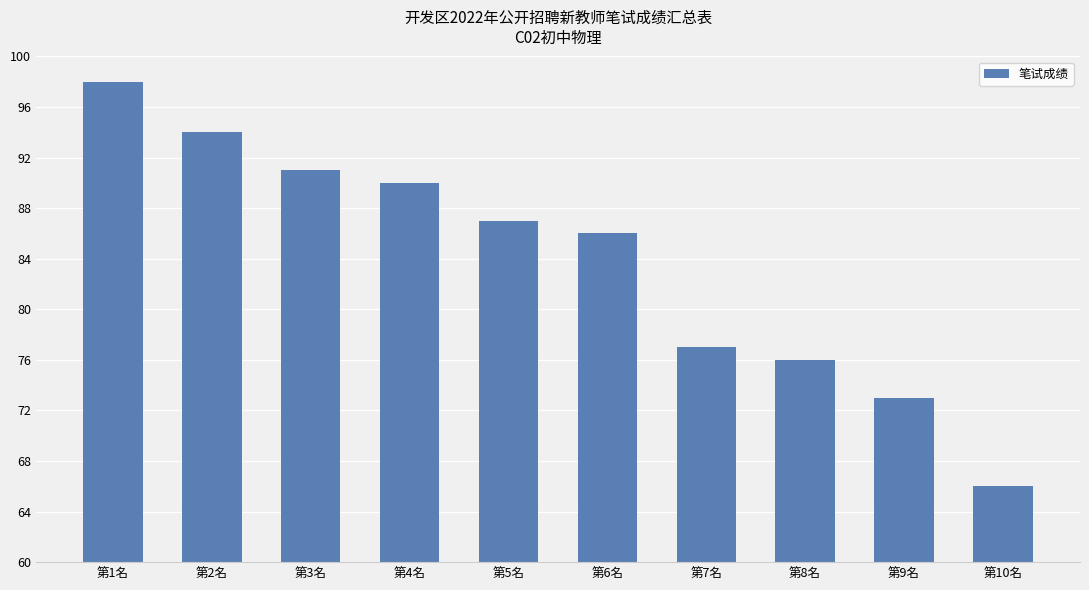

How many data points are less than 87?

5